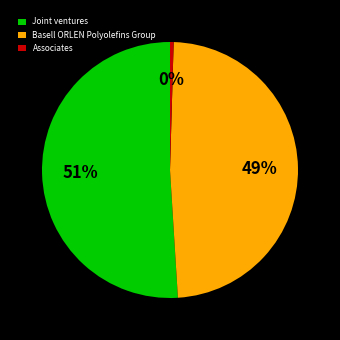

Is the sum of Associates and Basell ORLEN Polyolefins Group greater than half?

No